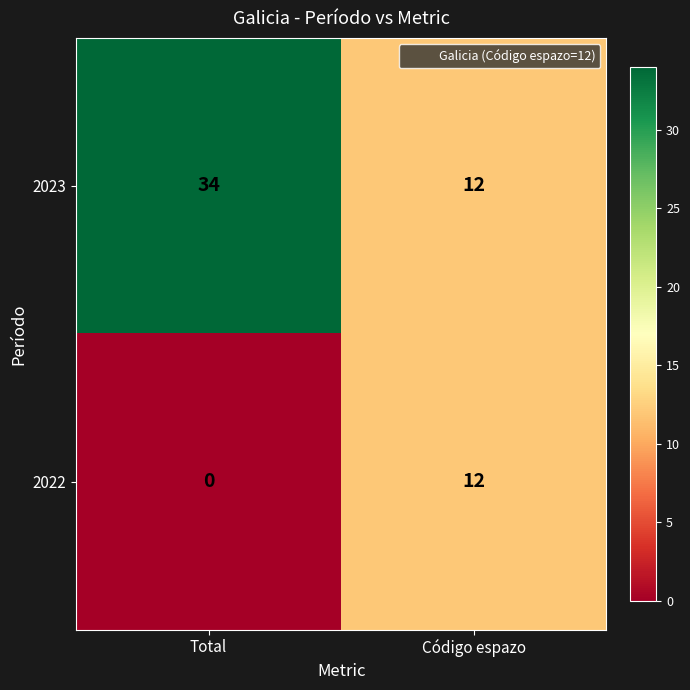

At which label is 2022 closest to 6?

Total